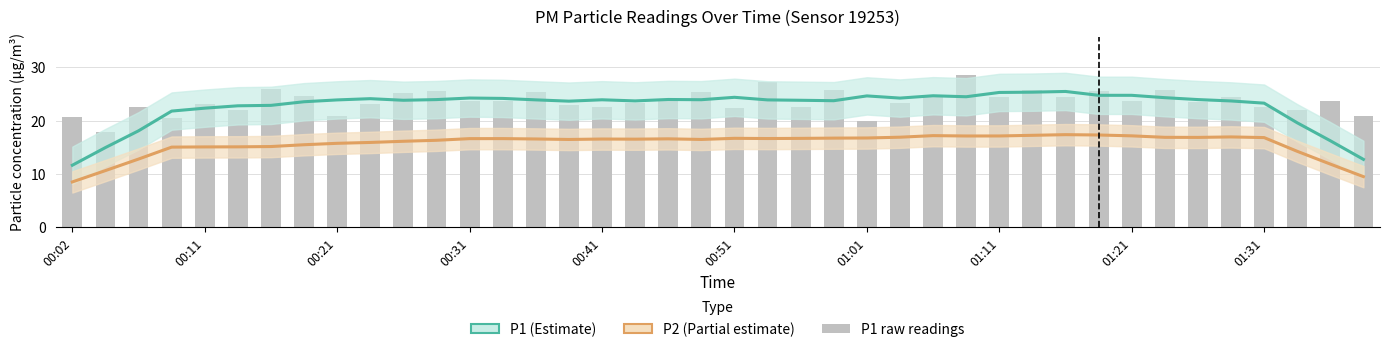

What is the sum of all P1 (raw) values?

945.6